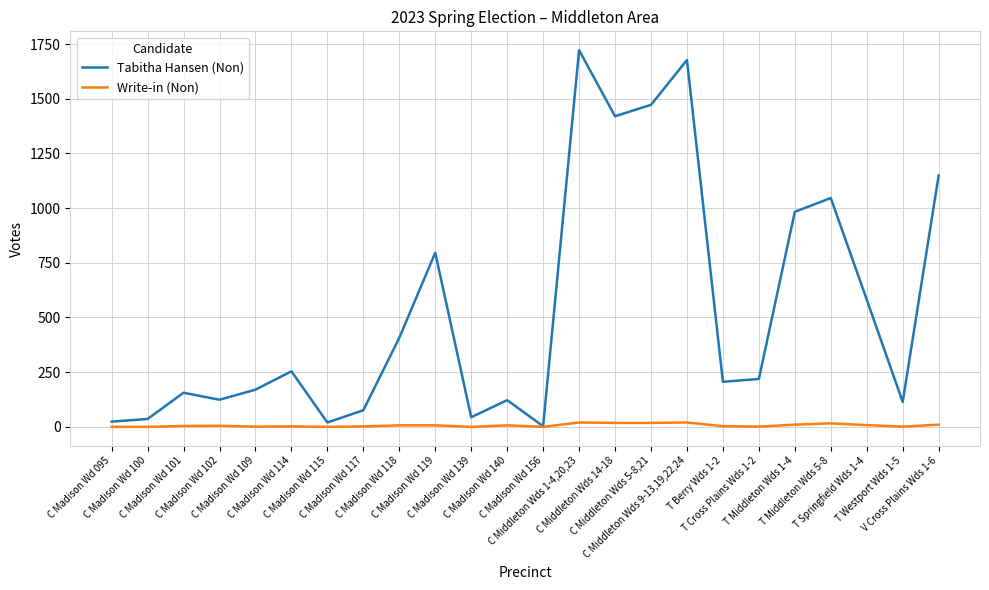

The Tabitha Hansen (Non) series shows 156 at C Madison Wd 101. True or false?

True